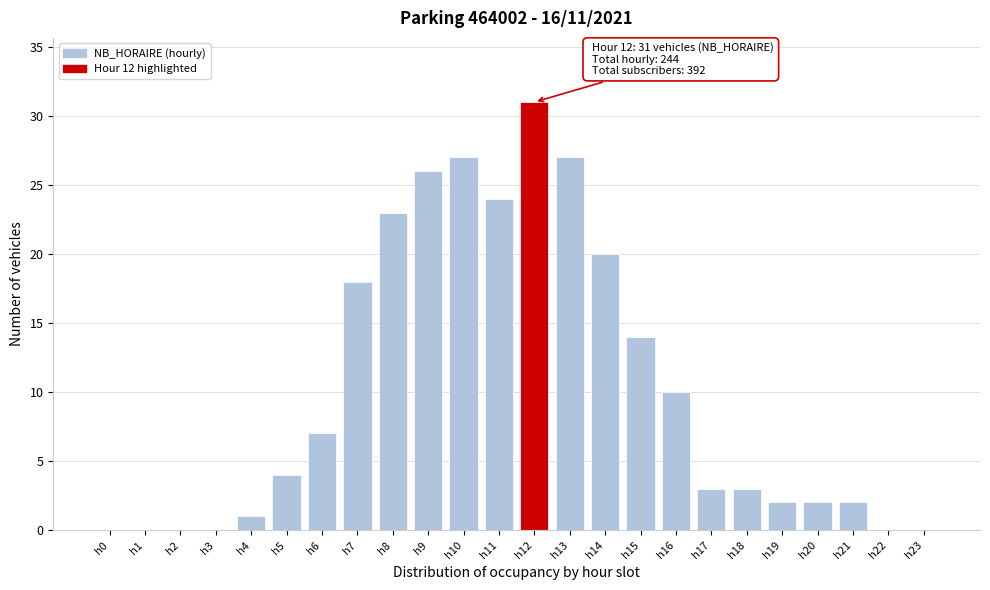

Reading left to right, extract all data points from this chart.

h0=0	h1=0	h2=0	h3=0	h4=1	h5=4	h6=7	h7=18	h8=23	h9=26	h10=27	h11=24	h12=31	h13=27	h14=20	h15=14	h16=10	h17=3	h18=3	h19=2	h20=2	h21=2	h22=0	h23=0